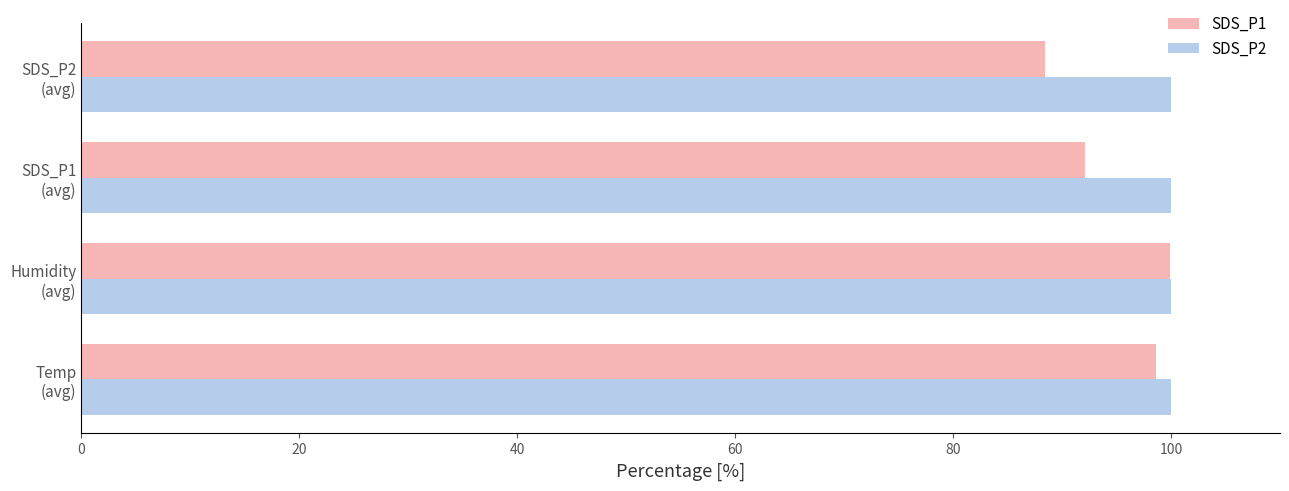

Which series has the largest total across all categories?

SDS_P2